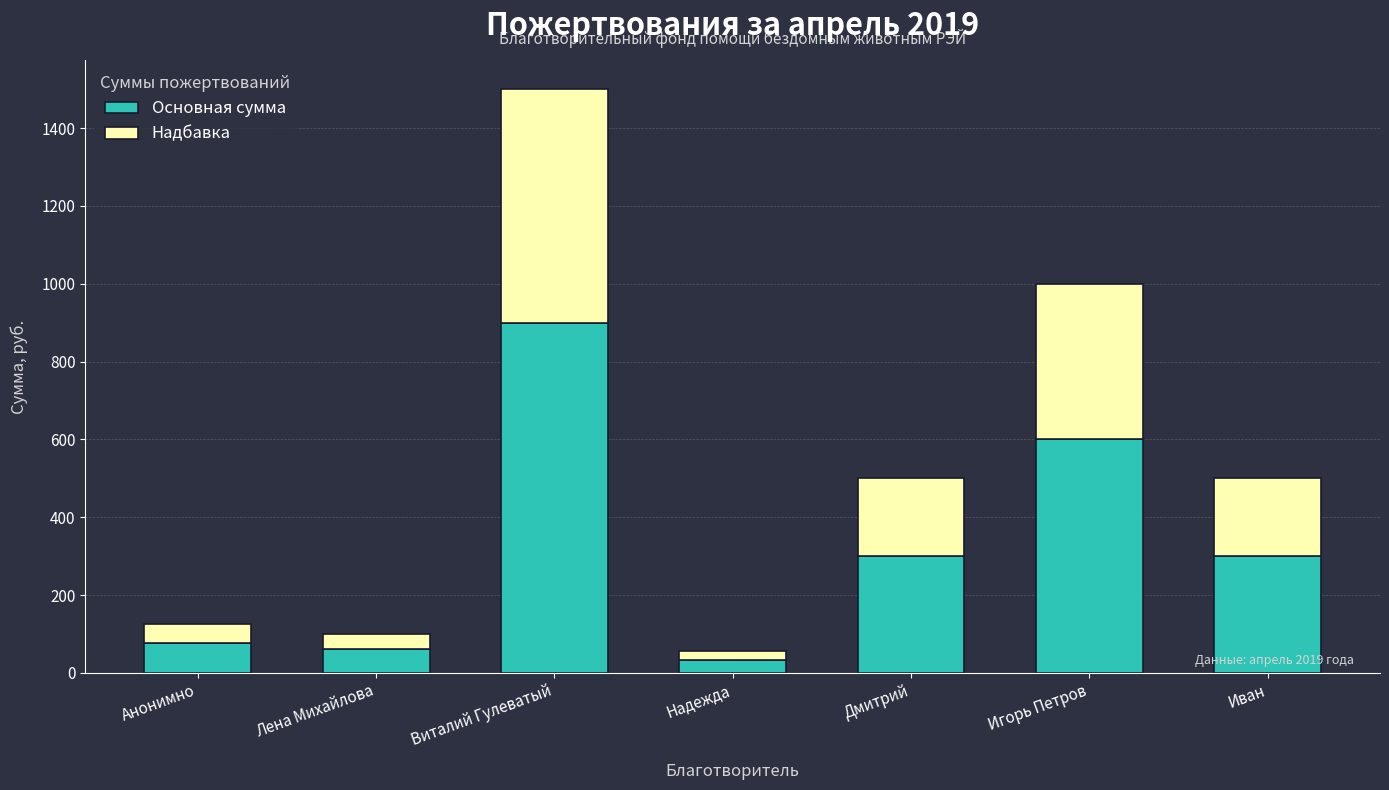

True or false: Основная сумма has a value of 300.0 at Иван.

True